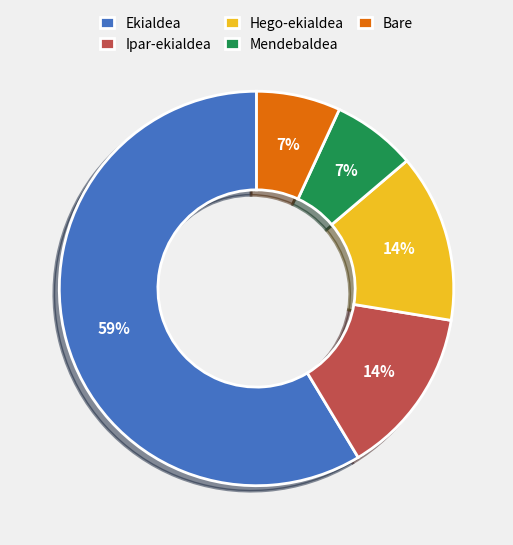

Is it true that Ekialdea is 70% of the pie?

False